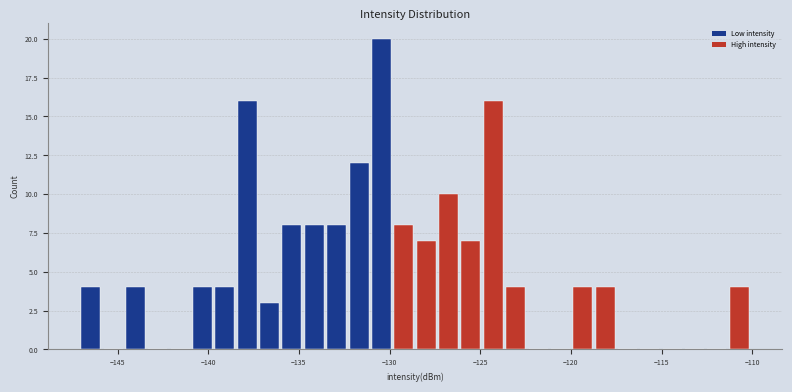

Read against the x-axis, roughly where is the centre of the tallest bar?

-130.5